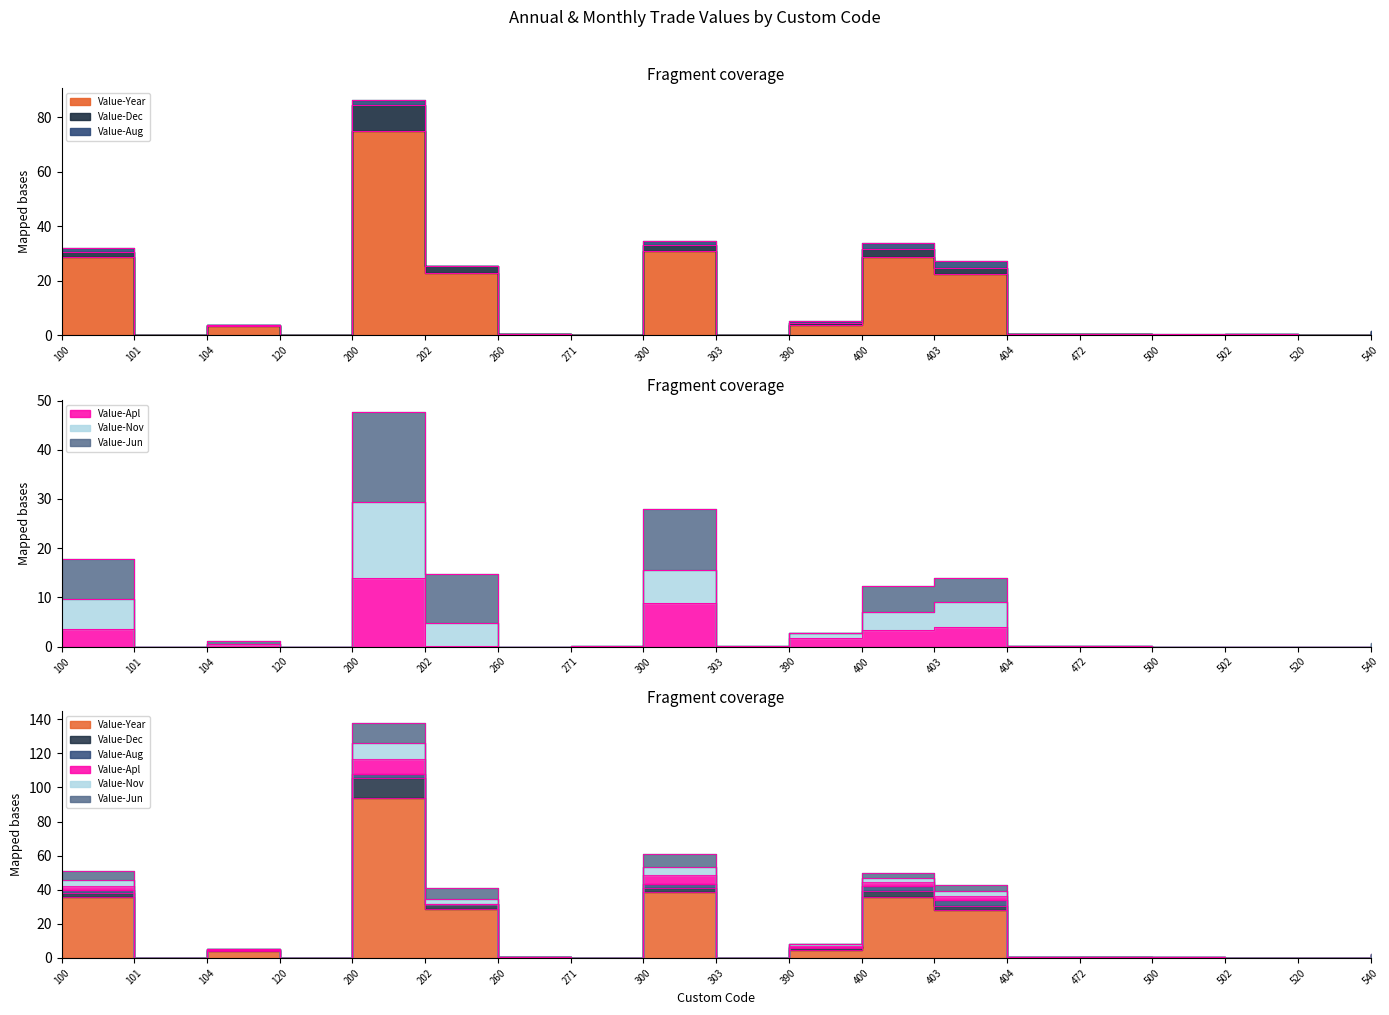

True or false: Value-Jun has a value of 0.0 at 500.

True